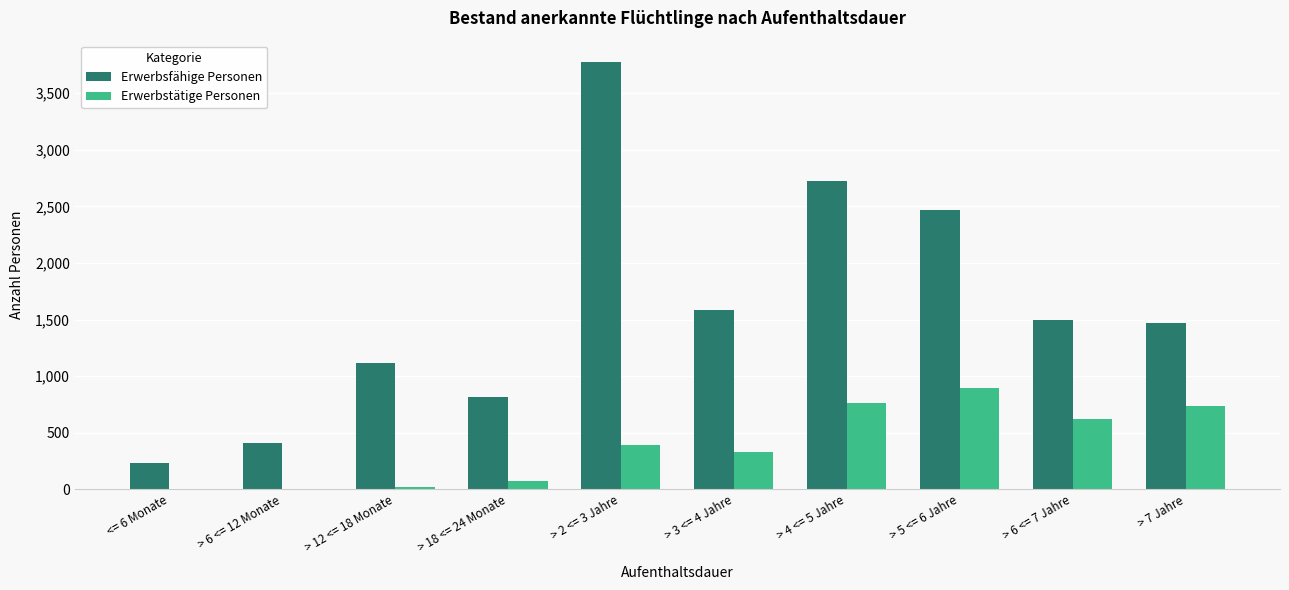

The value of Erwerbsfähige Personen at > 5 <= 6 Jahre is 2465. True or false?

True